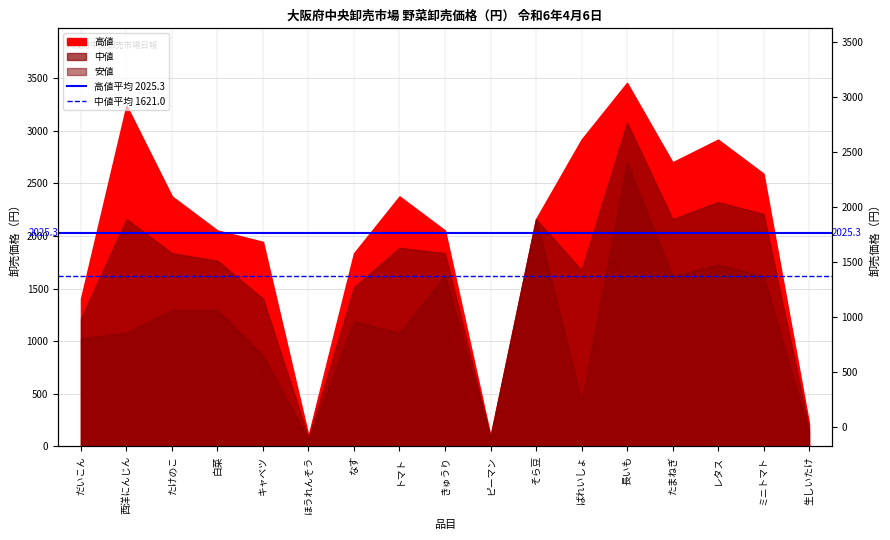

What is the sum of the 中値平均 1621.0 values at 西洋にんじん and だいこん?

3242.0